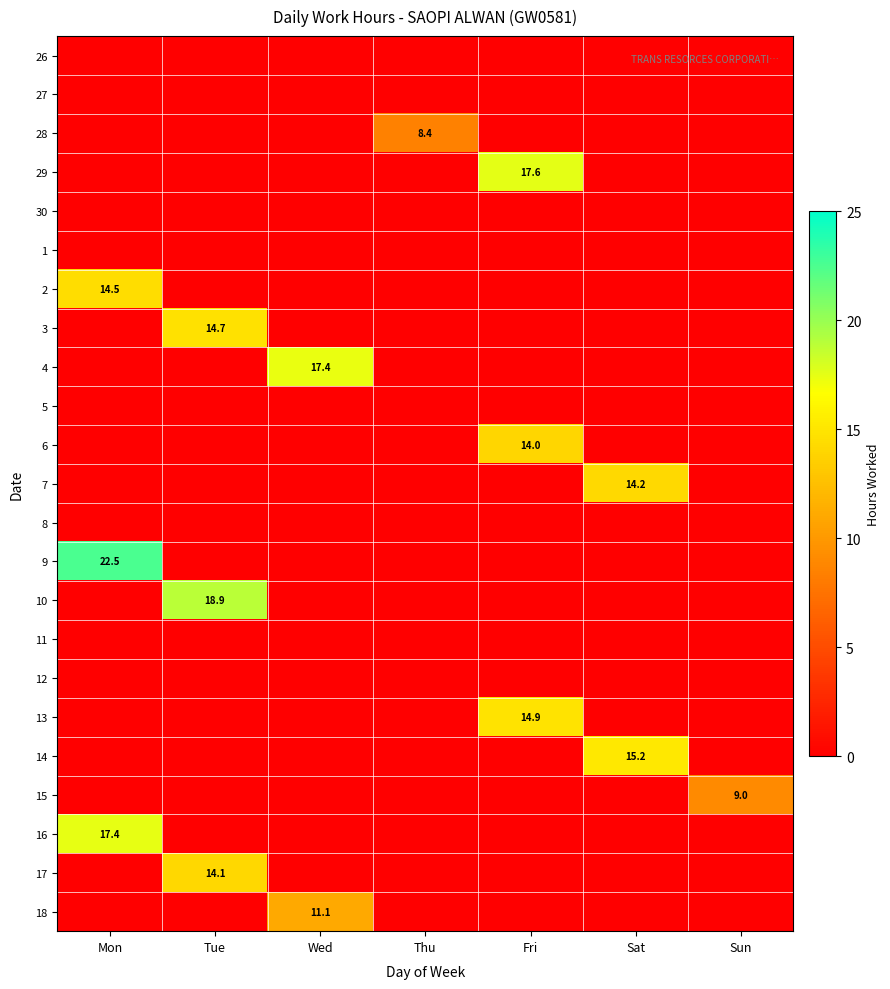

What is the total value across all series at Sun?

9.0